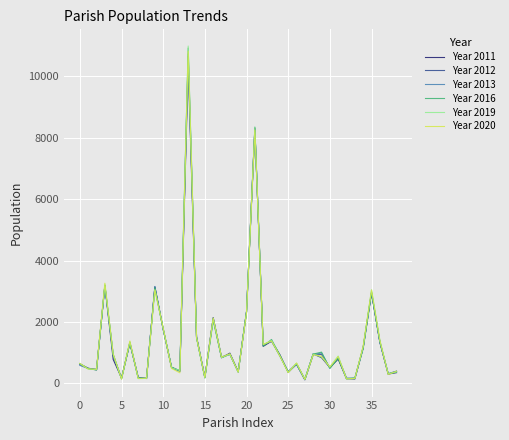

Which series has the widest spread of values?

Year 2019